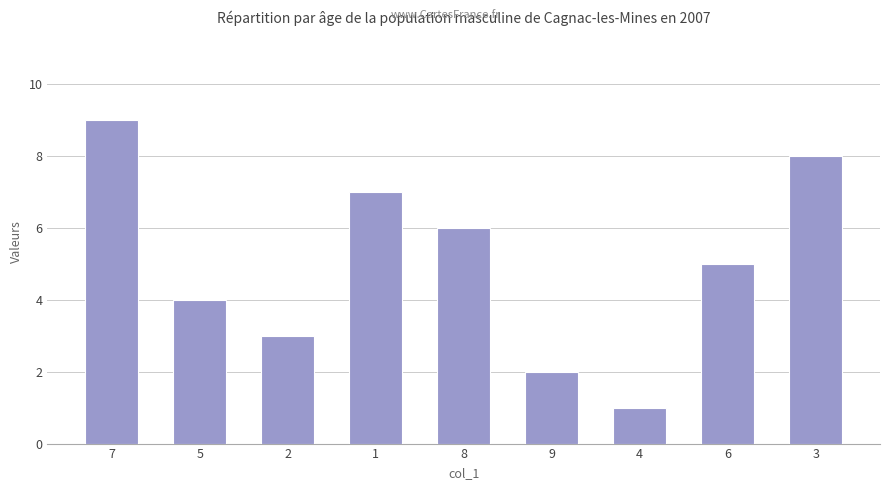

At which label is the value closest to 5?

6